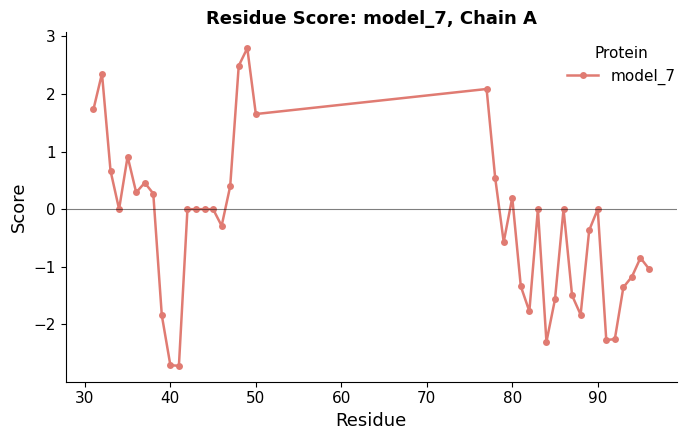

How many lines are shown in the chart?

1